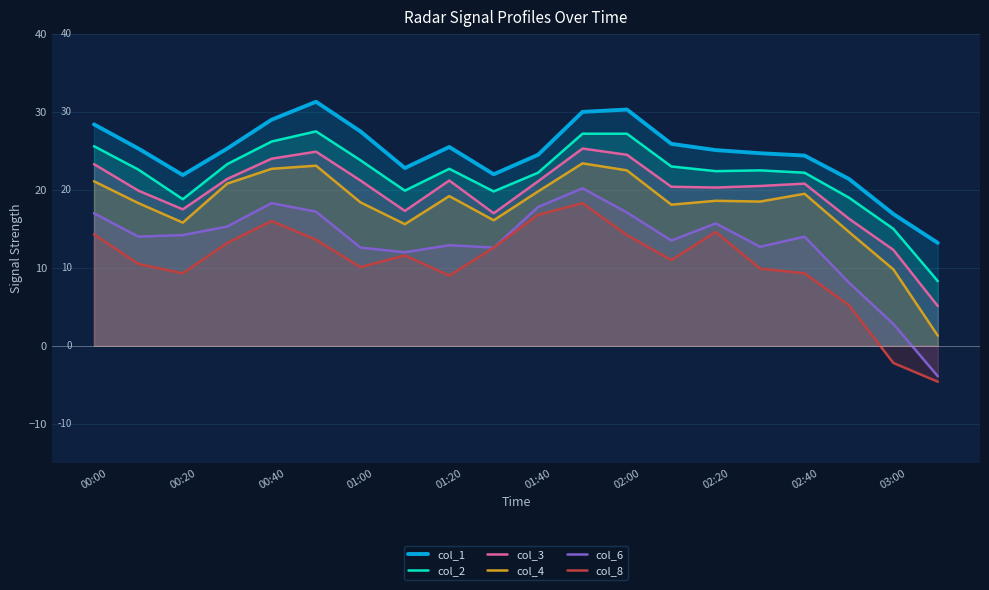

How many negative values does the col_8 series have?

2